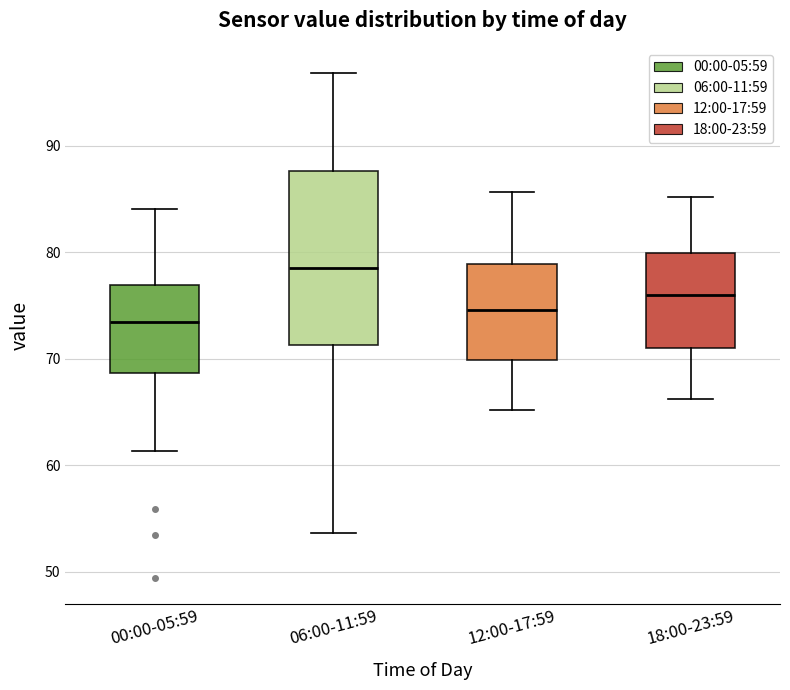

Comparing the boxes themselves (not the whiskers), which one is the tallest?

06:00-11:59